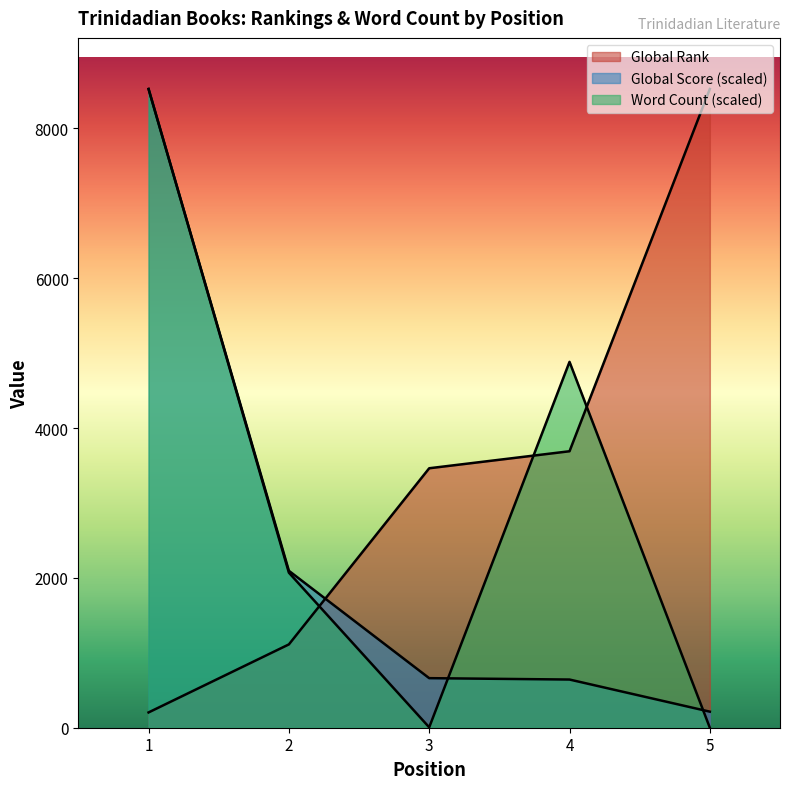

At which label is Global Score closest to 4369?

2